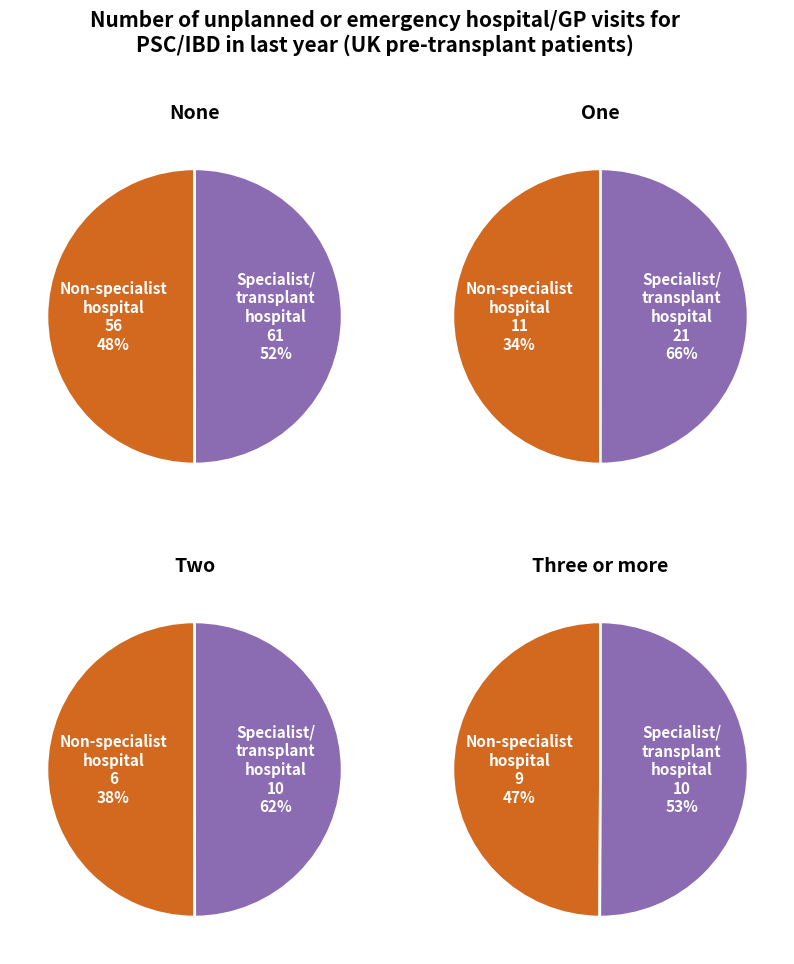

Is it true that Samples is 99% of the pie?

False